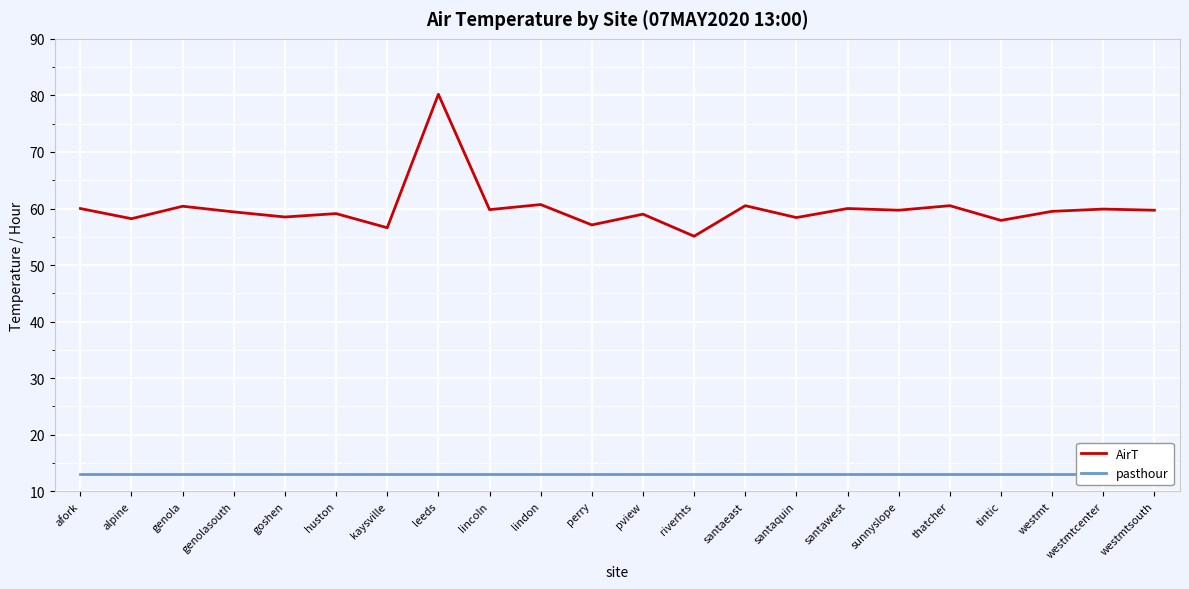

Reading left to right, list all the values displayed in this chart.

AirT: 60.0	58.2	60.4	59.4	58.5	59.1	56.6	80.2	59.8	60.7	57.1	59.0	55.1	60.5	58.4	60.0	59.7	60.5	57.9	59.5	59.9	59.7
pasthour: 13.0	13.0	13.0	13.0	13.0	13.0	13.0	13.0	13.0	13.0	13.0	13.0	13.0	13.0	13.0	13.0	13.0	13.0	13.0	13.0	13.0	13.0